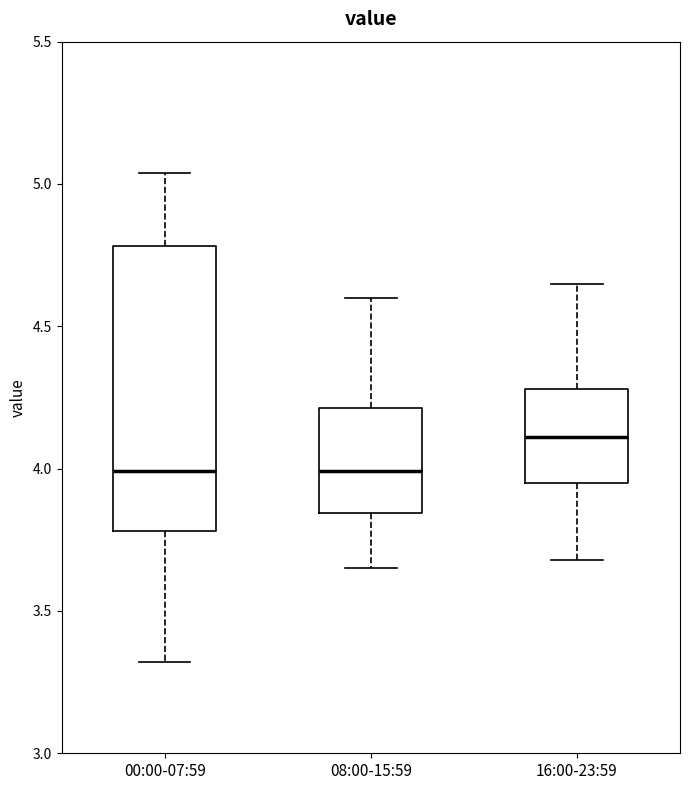

Reading left to right, transcribe this box plot: for each box, give where its median line is, the range the box spans, and where its two whiskers end, as read against the y-axis. The values are not printed on the chart, so give them approximately, as read against the axis.

00:00-07:59: median 4.00, box 3.80 to 4.80, whiskers 3.30 to 5.05
08:00-15:59: median 4.00, box 3.85 to 4.20, whiskers 3.65 to 4.60
16:00-23:59: median 4.10, box 3.95 to 4.30, whiskers 3.70 to 4.65